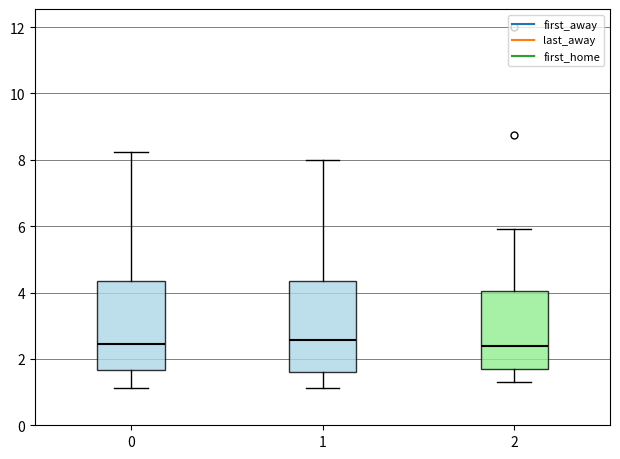

Reading left to right, read every box against the y-axis: the position of its median line, the range the box covers, and the ends of its whiskers. The values are not printed on the chart, so give them approximately, as read against the axis.

0: median 2.4, box 1.6 to 4.4, whiskers 1.2 to 8.2
1: median 2.6, box 1.6 to 4.4, whiskers 1.2 to 8.0
2: median 2.4, box 1.8 to 4.0, whiskers 1.2 to 6.0